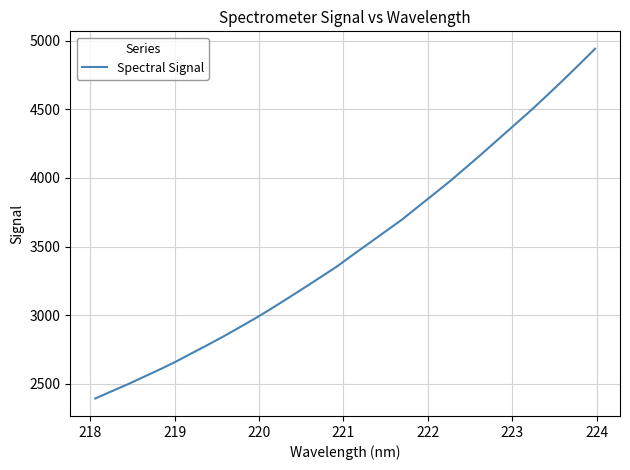

What is the greatest value displayed?

4941.7